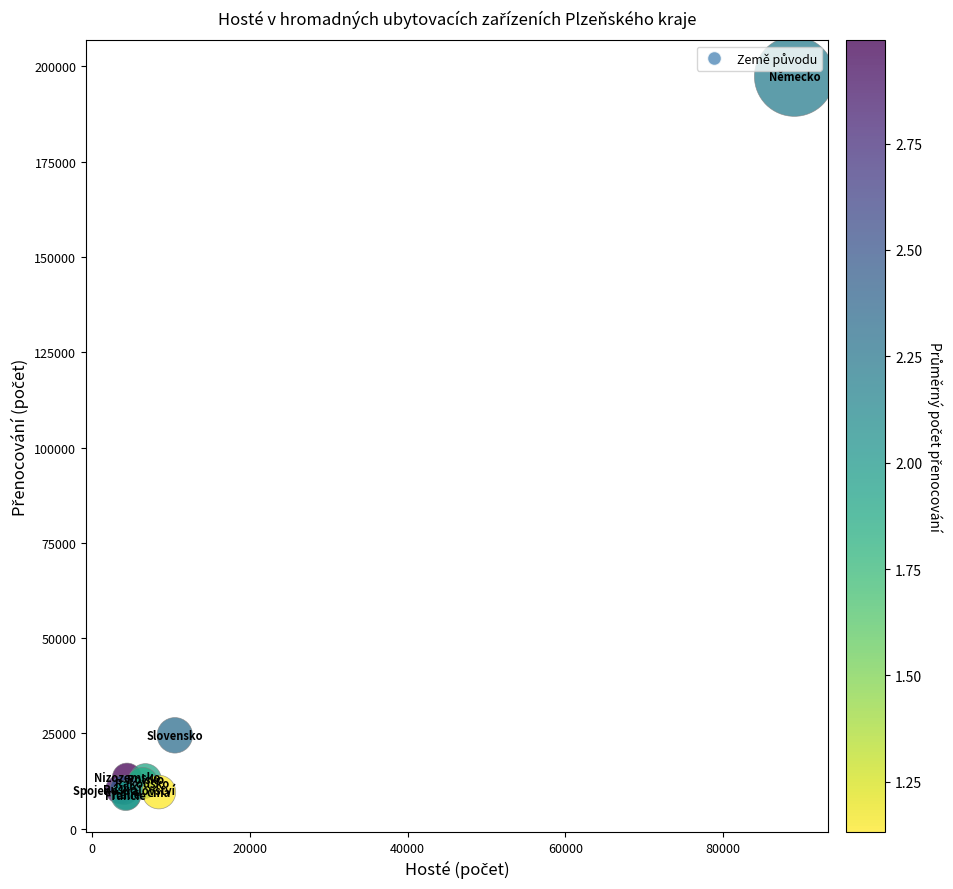

What Y value in the scatter plot is closest to 102972?

24517